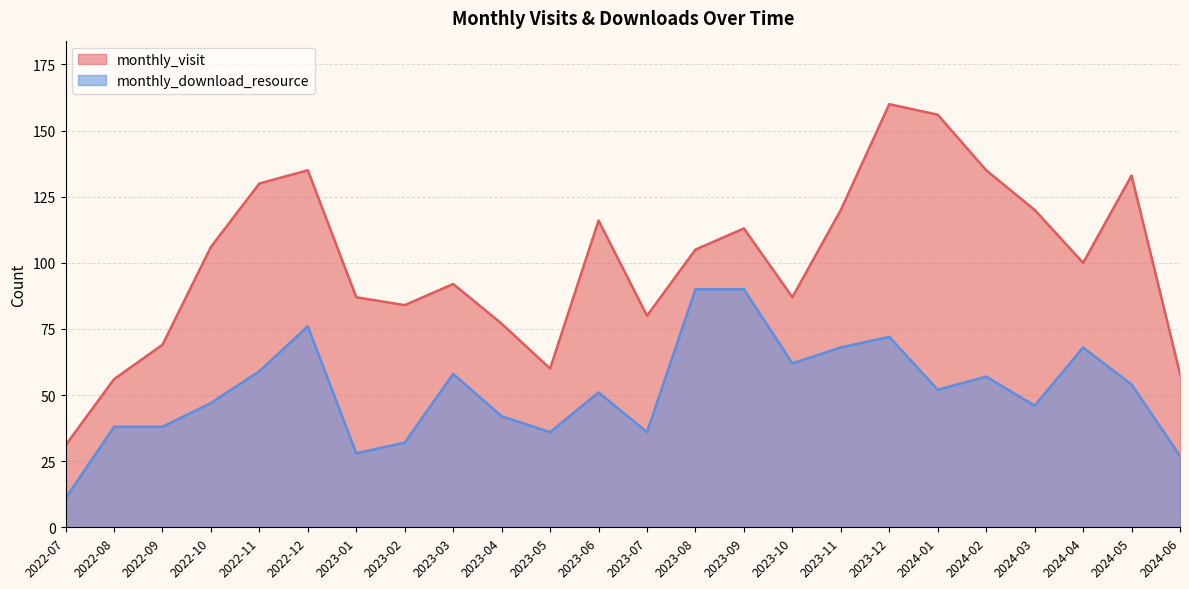

What value does the monthly_download_resource series have at 2022-10?

47